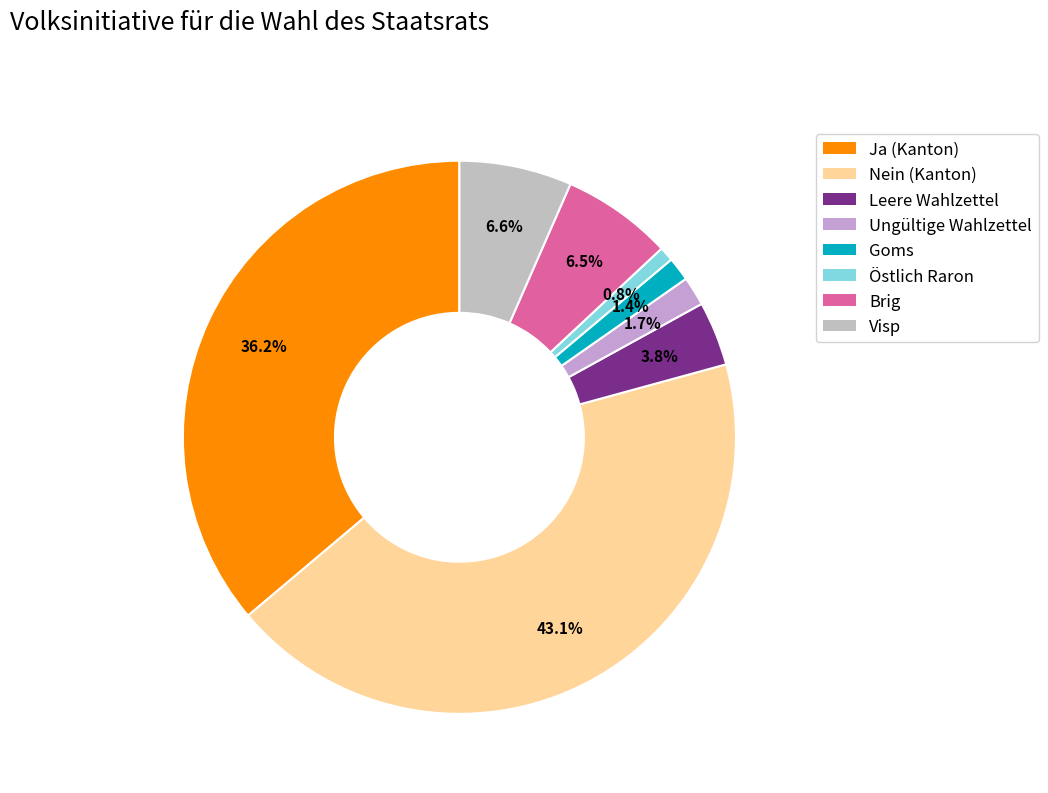

What percentage is NOT represented by Ungültige Wahlzettel?

98.3%